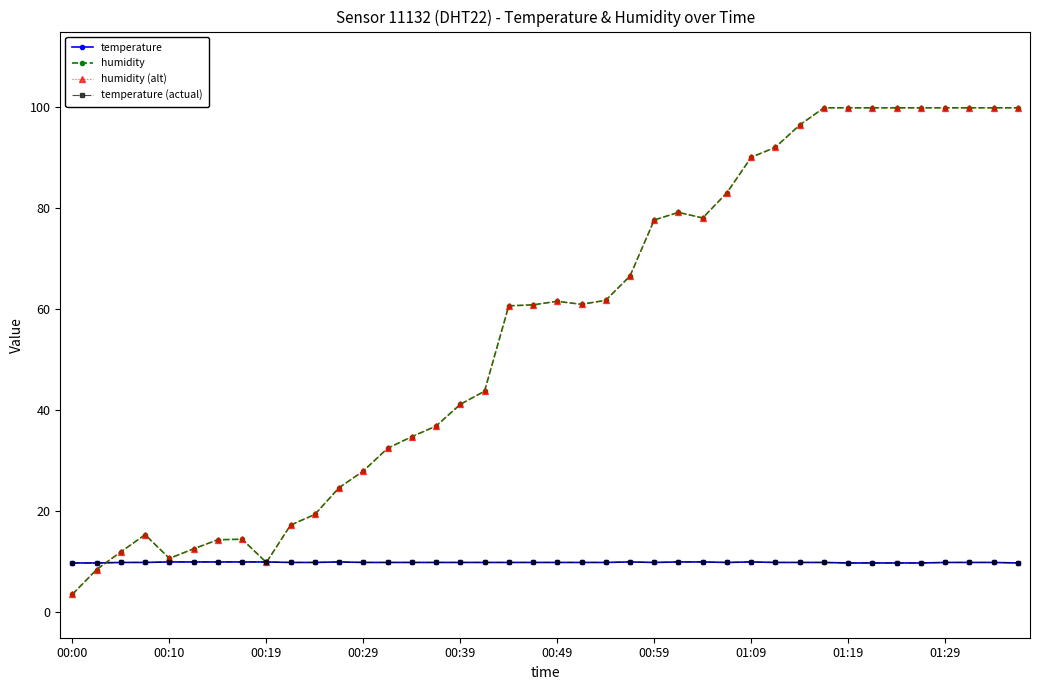

What is the maximum value for humidity?

99.9